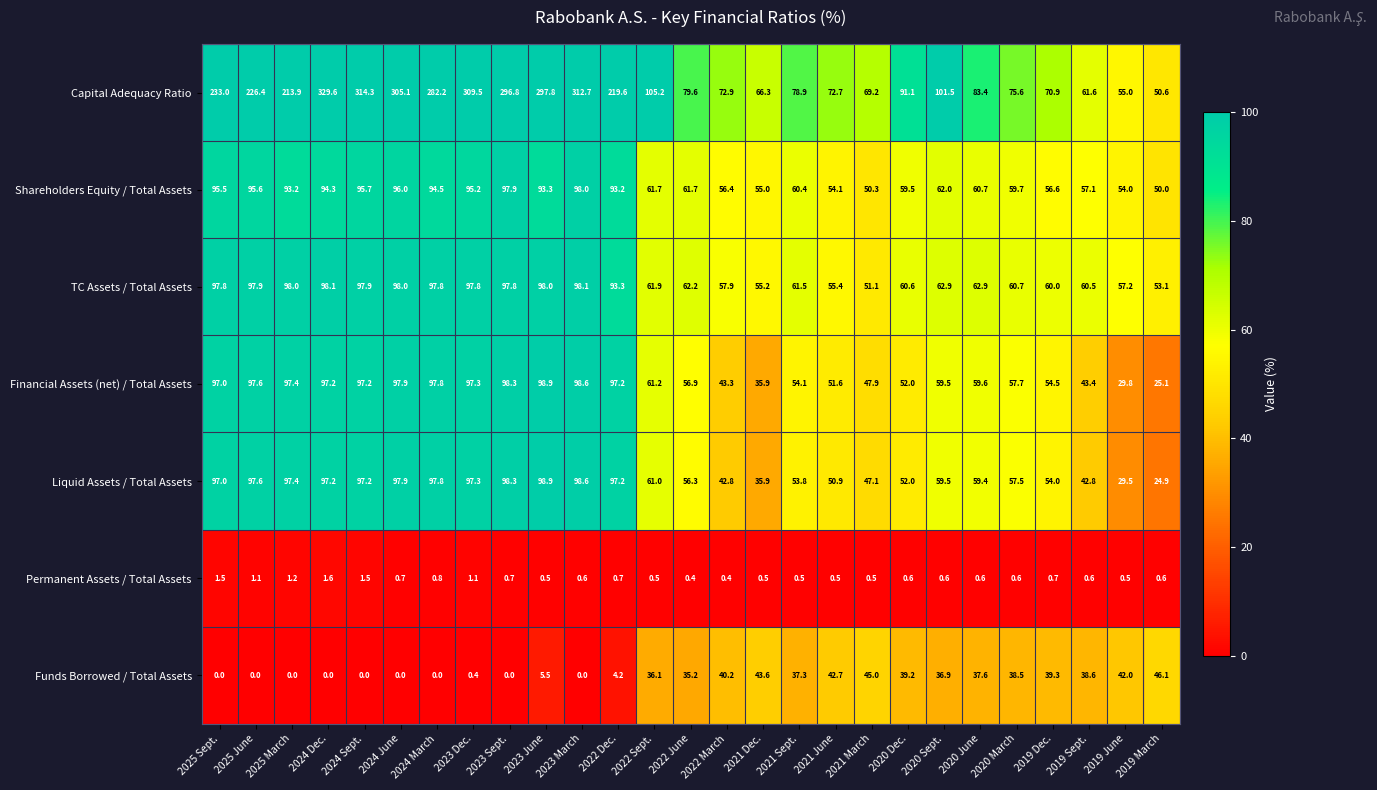

Which series changed the most between 2022 Dec. and 2022 March?

Capital Adequacy Ratio